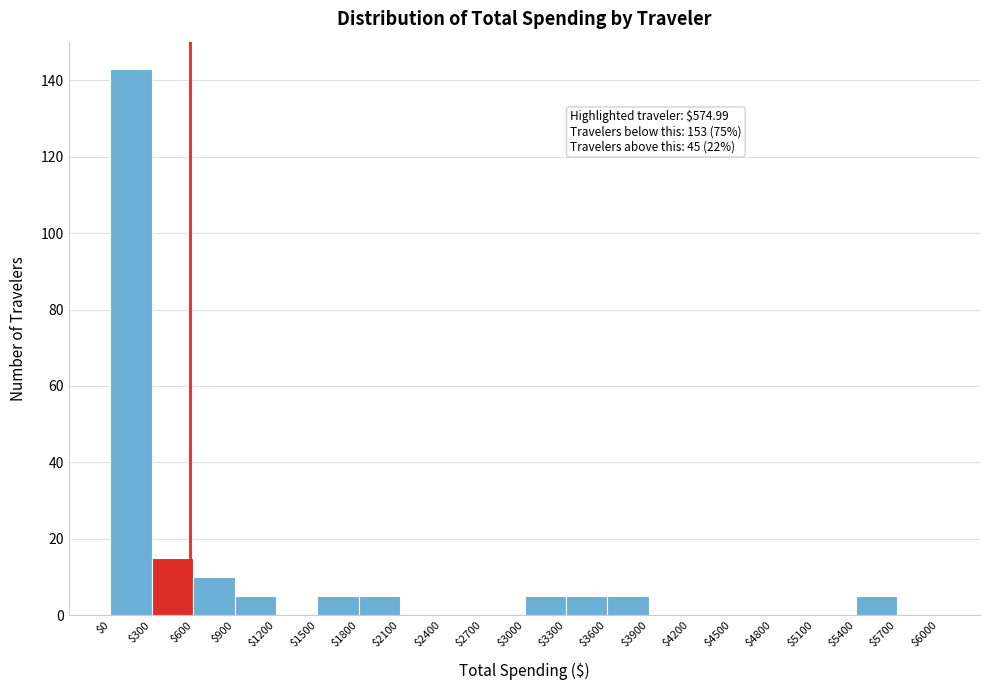

Over which range of the x-axis is the bar tallest?

$0 to $300